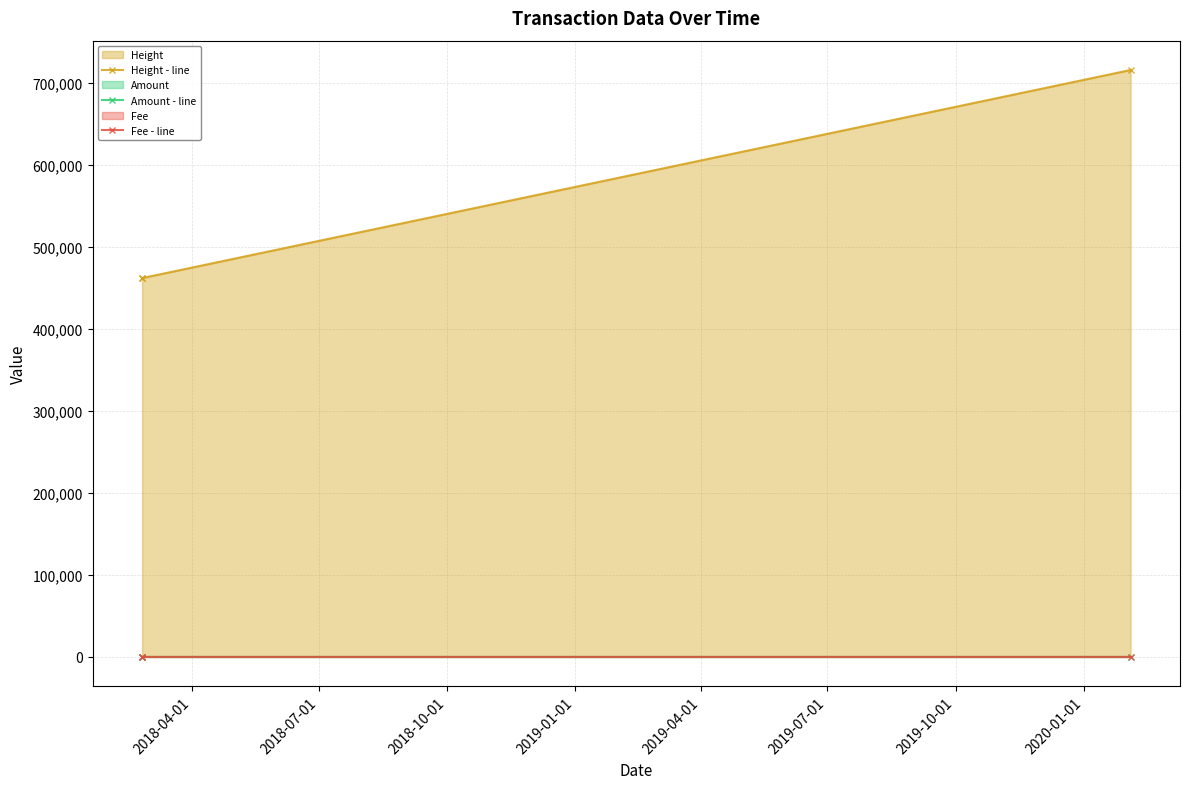

Which series has the widest spread of values?

Height - line